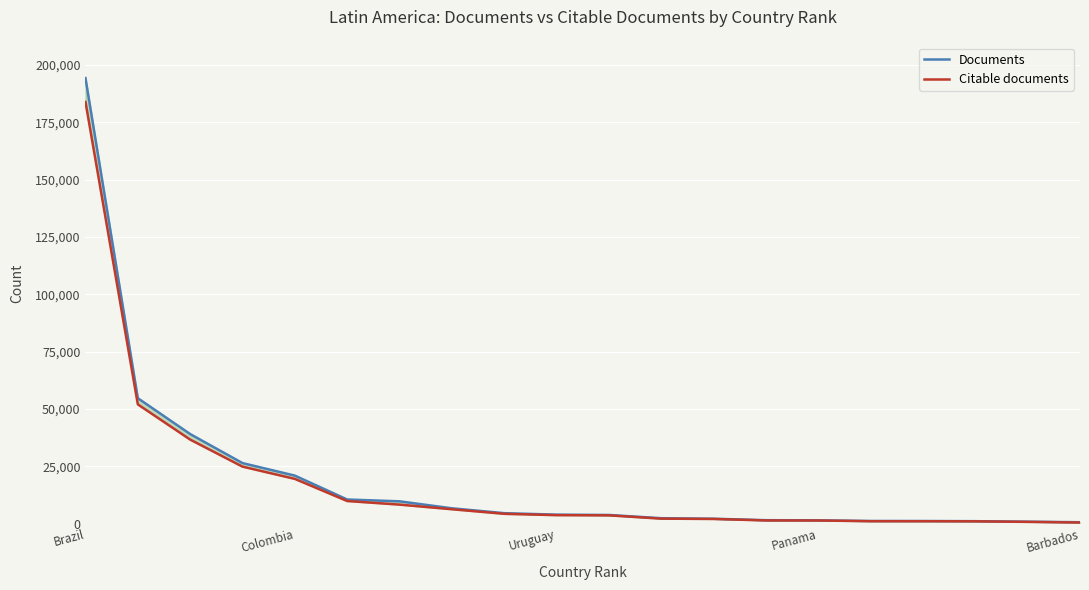

True or false: Citable documents and Documents cross at least once.

False